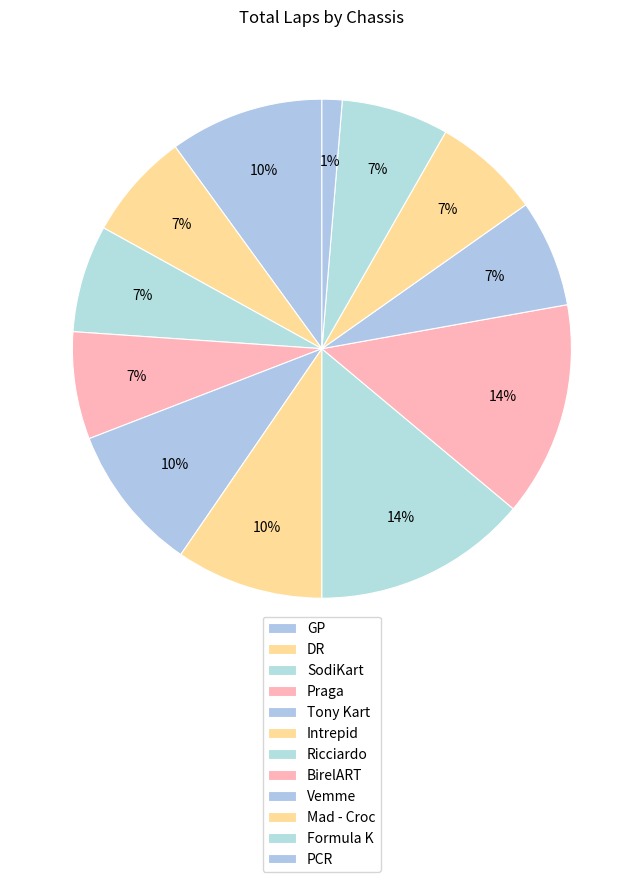

Between Ricciardo and GP, which is larger?

Ricciardo